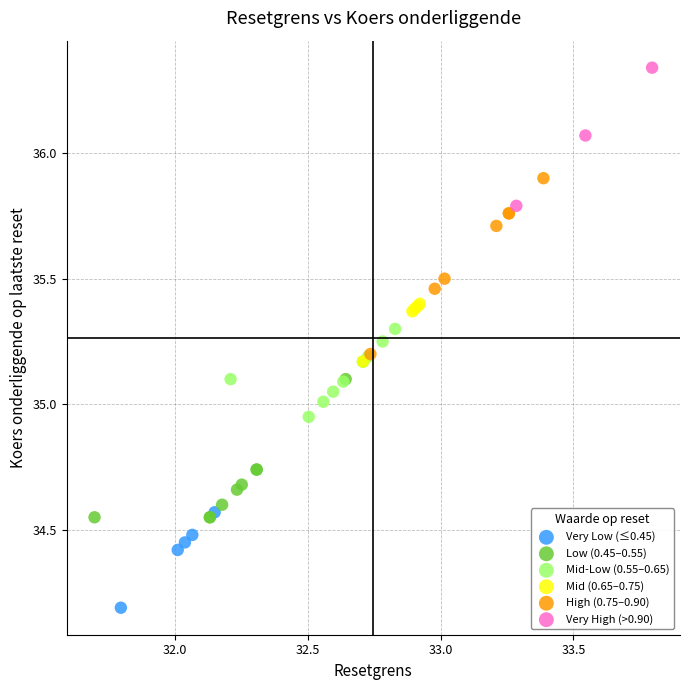

Which series has the largest Y range (max minus min)?

High (0.75–0.90)